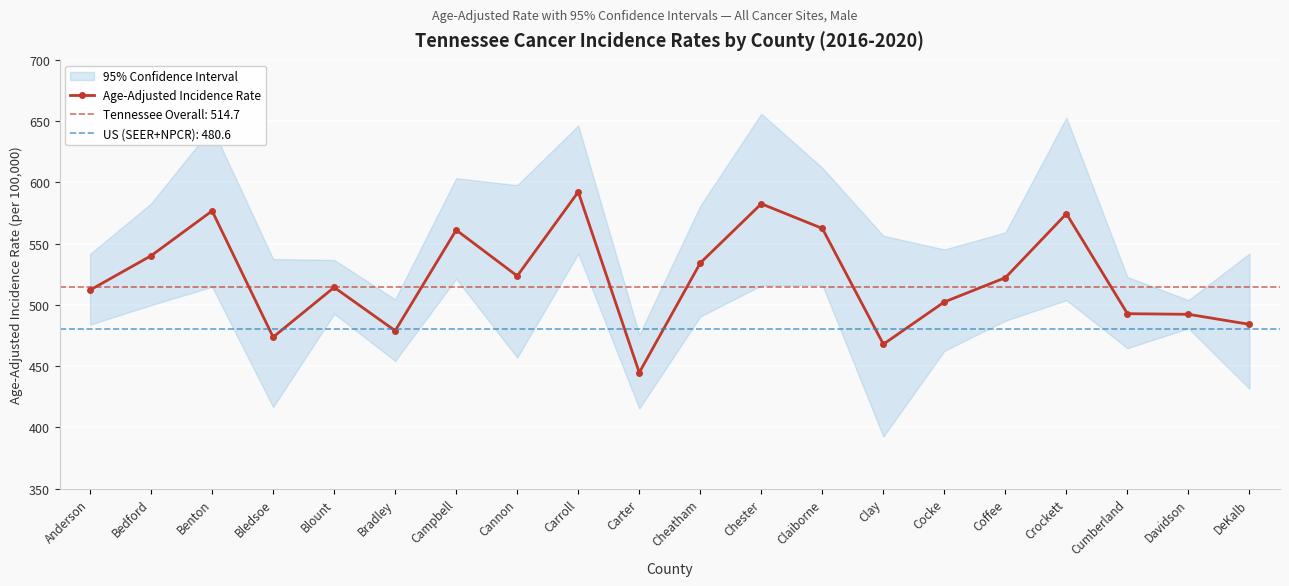

Count the number of categories in the chart.

20